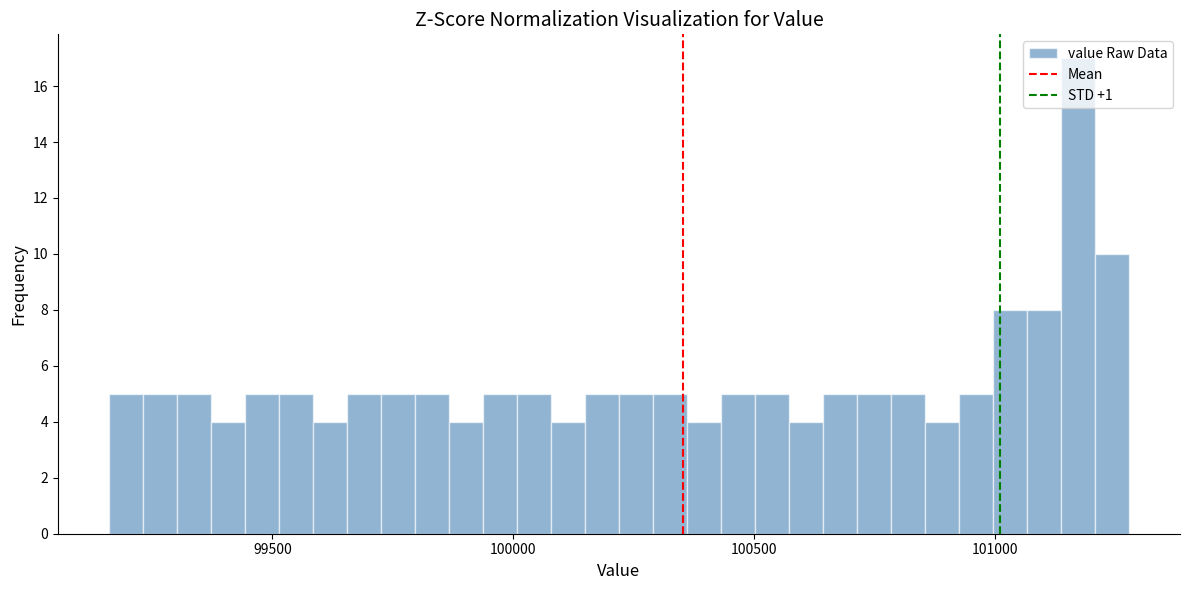

Around what value on the x-axis is the tallest bar? Give the approximate position of its centre, as read against the axis.

101150